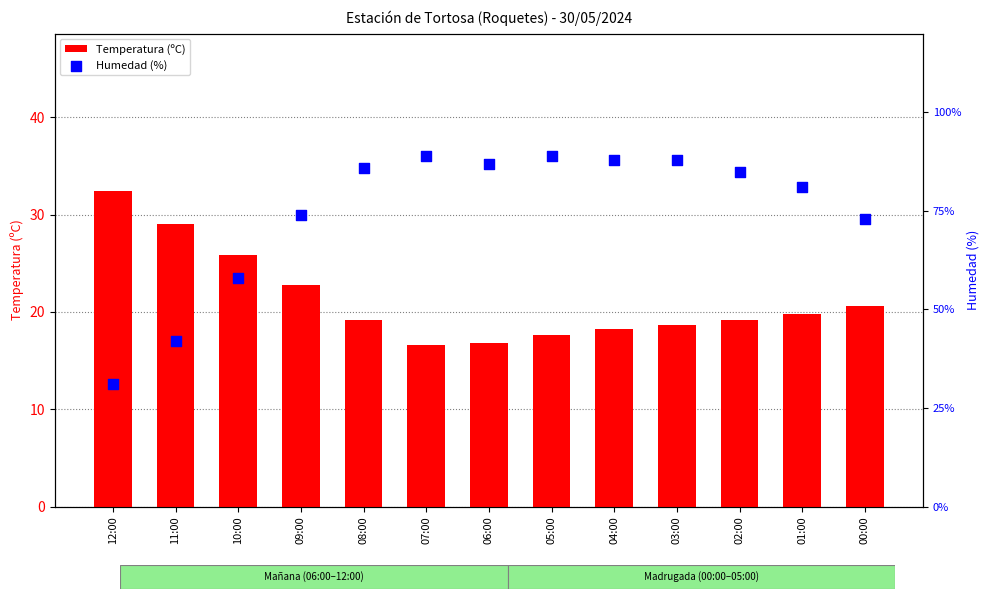

What is the total value across all series at 06:00?

103.8